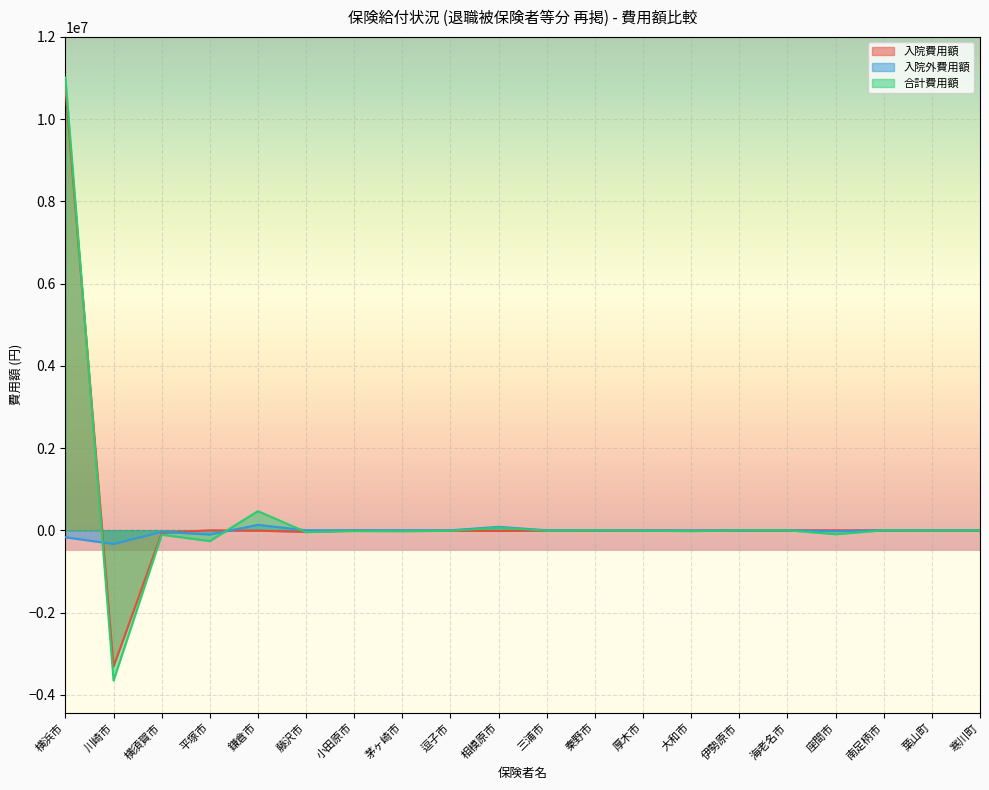

Which series has the largest total across all categories?

合計費用額